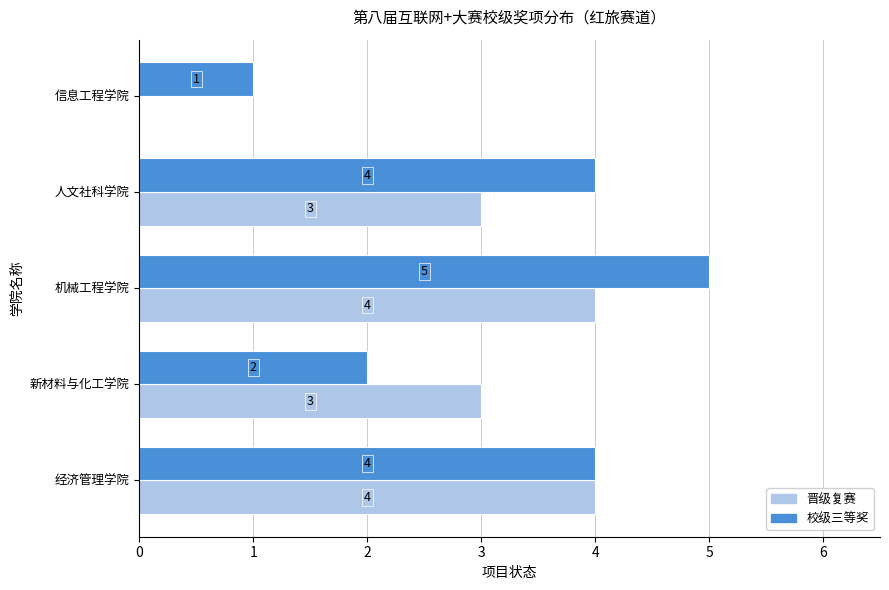

What are all the series names shown in the legend?

晋级复赛, 校级三等奖